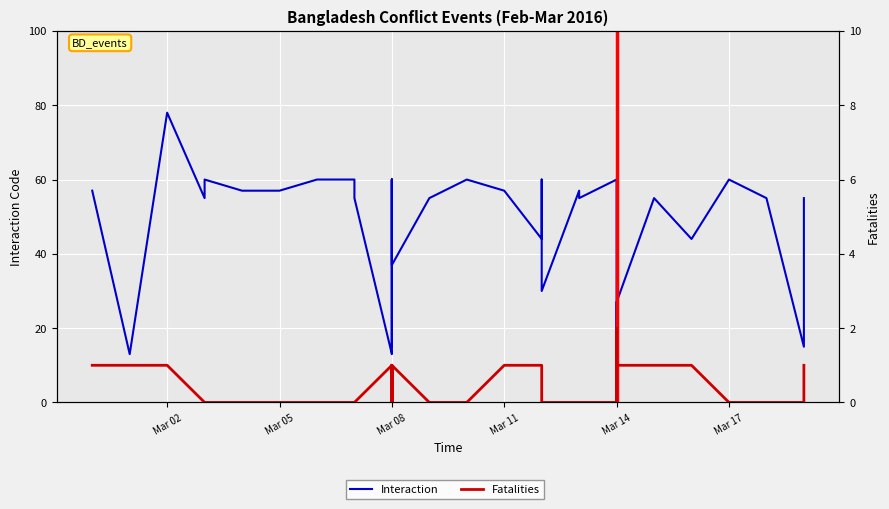

Which series has the largest range (max minus min)?

Interaction